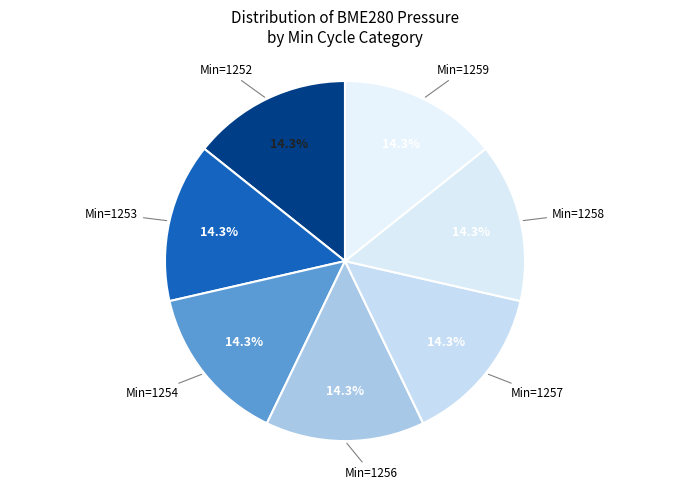

How many slices are in this pie chart?

7